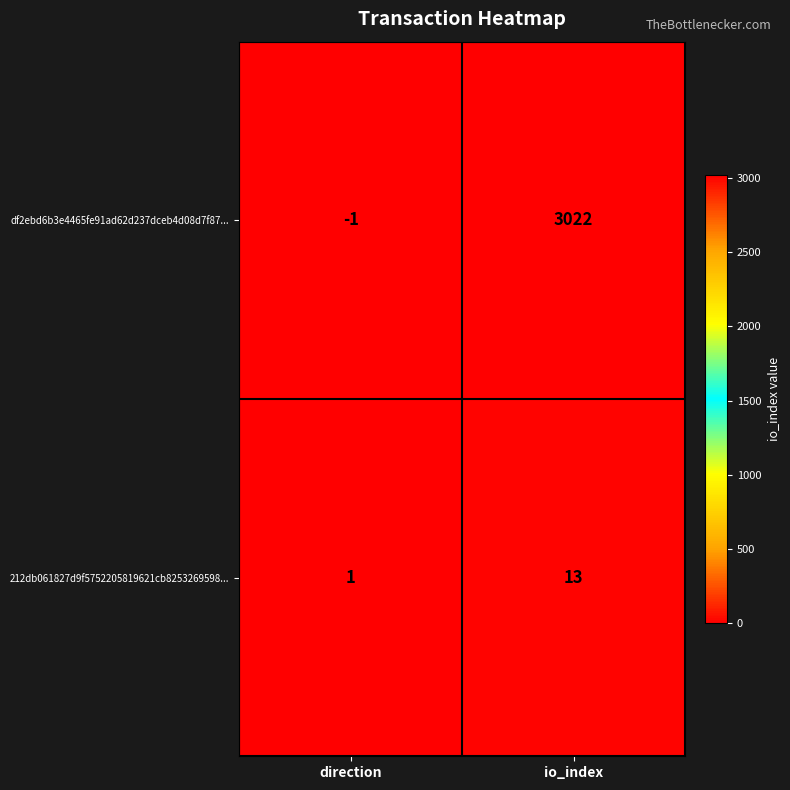

What is the sum of all df2ebd6b3e4465fe91ad62d237dceb4d08d7f87... values?

3021